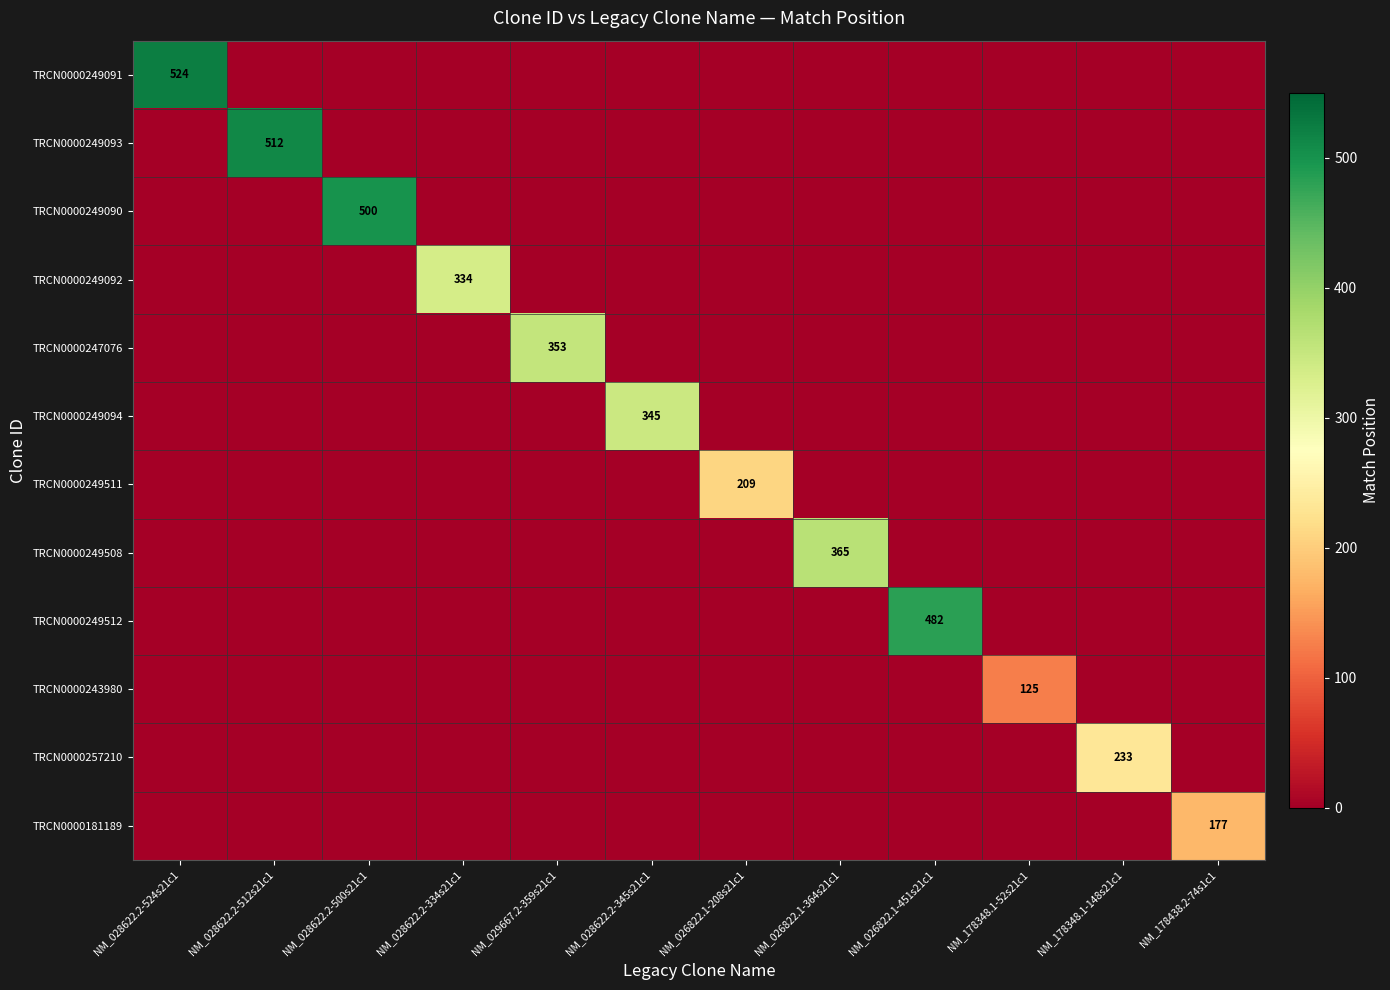

How many values in the TRCN0000181189 series exceed 0?

1